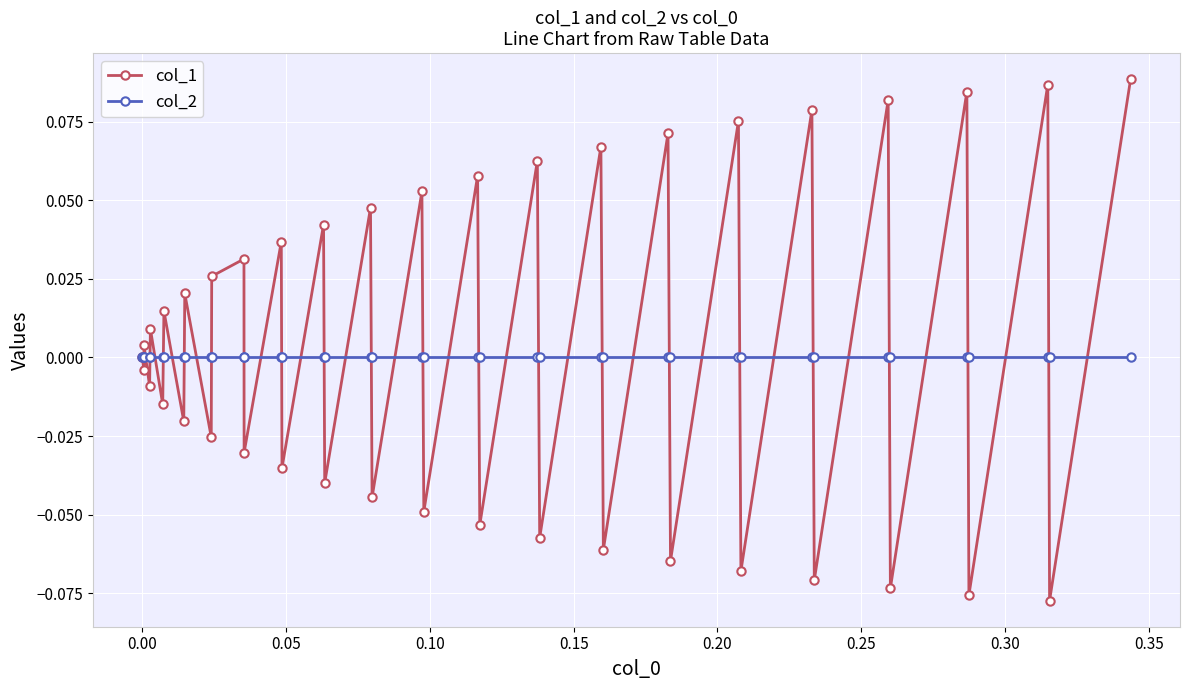

How many interior local peaks does the col_1 series have?

18